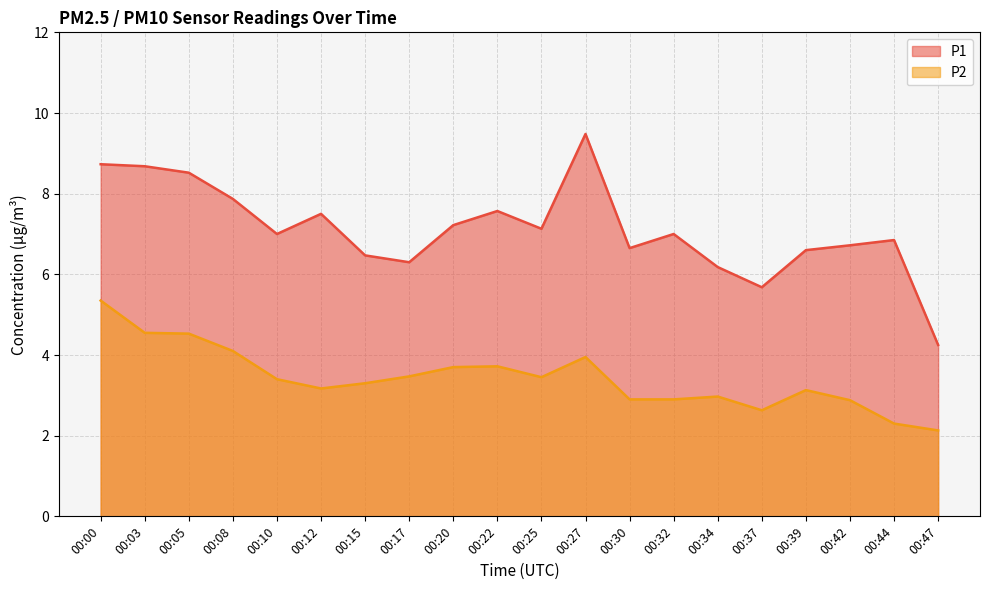

Reading left to right, list all the values displayed in this chart.

P1: 00:00=8.7	00:03=8.7	00:05=8.5	00:08=7.9	00:10=7.0	00:12=7.5	00:15=6.5	00:17=6.3	00:20=7.2	00:22=7.6	00:25=7.1	00:27=9.5	00:30=6.7	00:32=7.0	00:34=6.2	00:37=5.7	00:39=6.6	00:42=6.7	00:44=6.8	00:47=4.2
P2: 00:00=5.3	00:03=4.5	00:05=4.5	00:08=4.1	00:10=3.4	00:12=3.2	00:15=3.3	00:17=3.5	00:20=3.7	00:22=3.7	00:25=3.5	00:27=4.0	00:30=2.9	00:32=2.9	00:34=3.0	00:37=2.6	00:39=3.1	00:42=2.9	00:44=2.3	00:47=2.1